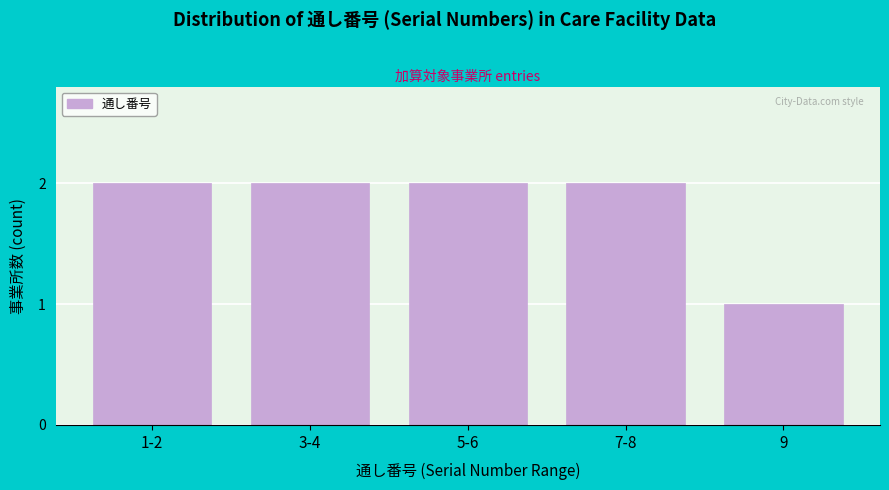

Reading right to left, what are all the values shown in this chart?

9=1	7-8=2	5-6=2	3-4=2	1-2=2